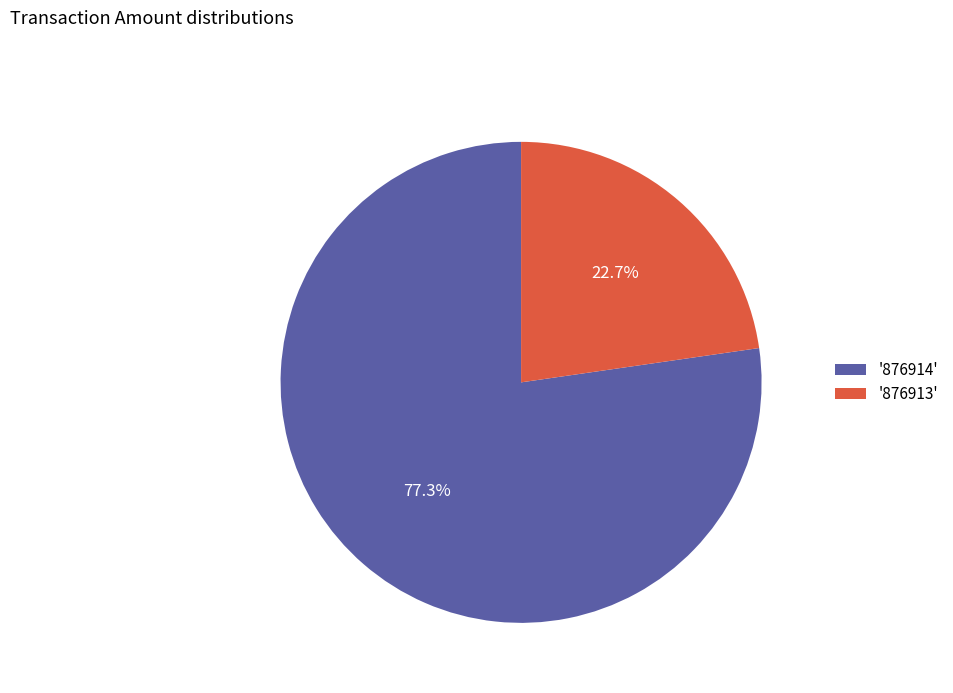

What is the largest slice in the pie chart?

'876914'